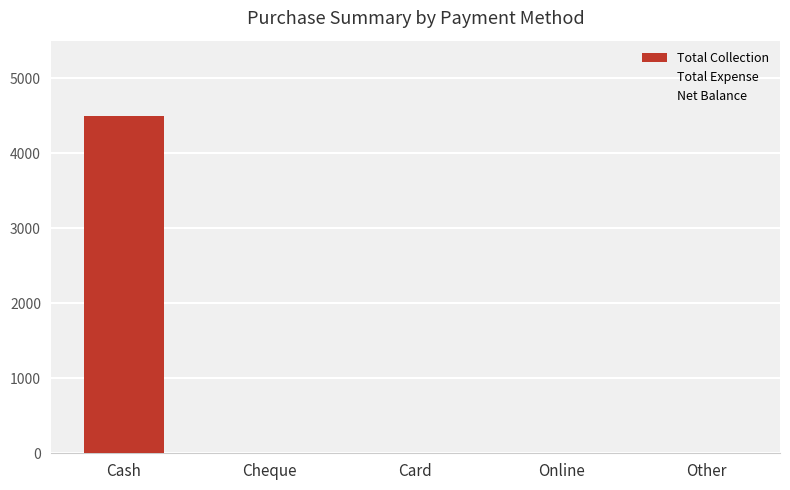

What is the greatest value displayed?

4500